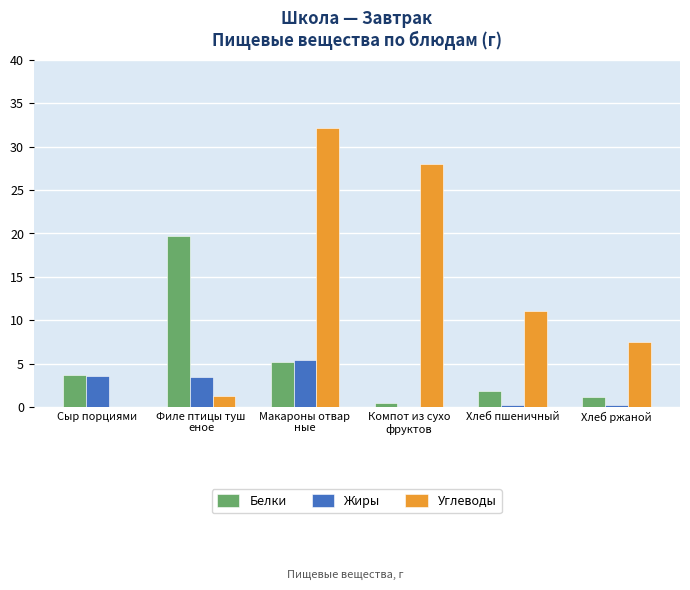

What is the average value of the Белки series?

5.3